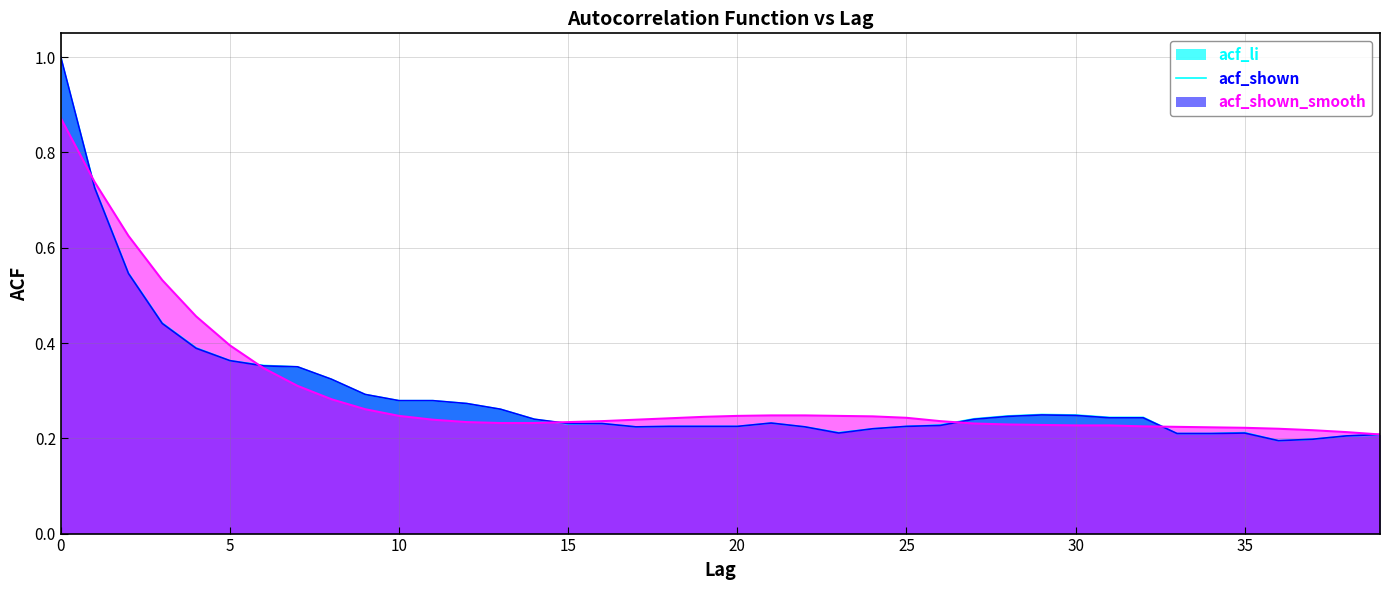

List the series in order of their peak value, lowest first.

acf_shown_smooth, acf_li, acf_shown